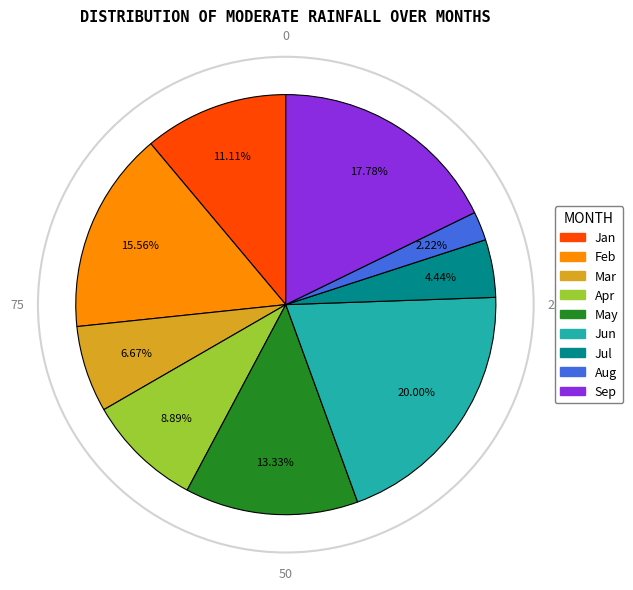

Does any single category account for the majority?

No